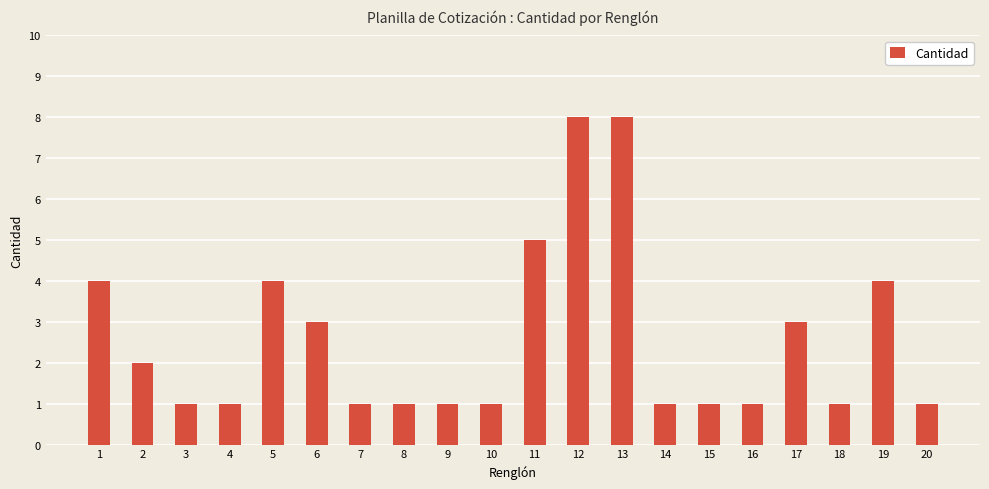

Reading right to left, list all the values displayed in this chart.

20=1	19=4	18=1	17=3	16=1	15=1	14=1	13=8	12=8	11=5	10=1	9=1	8=1	7=1	6=3	5=4	4=1	3=1	2=2	1=4